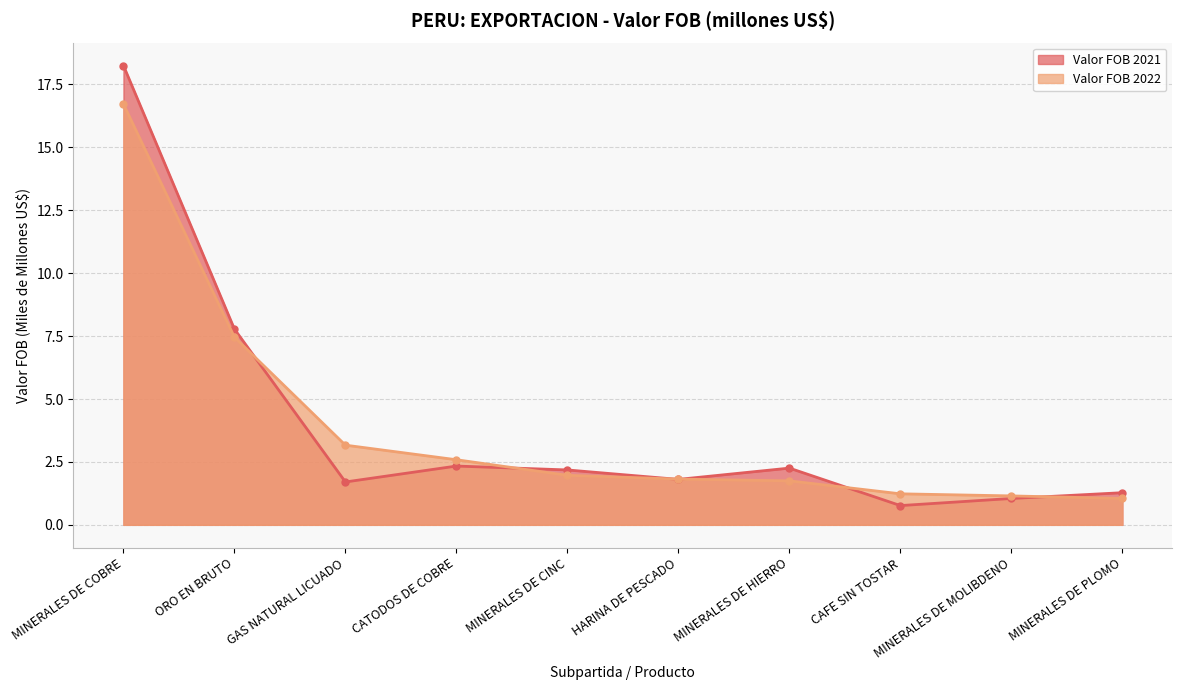

The Valor FOB 2021 series shows 1.7 at GAS NATURAL LICUADO. True or false?

True